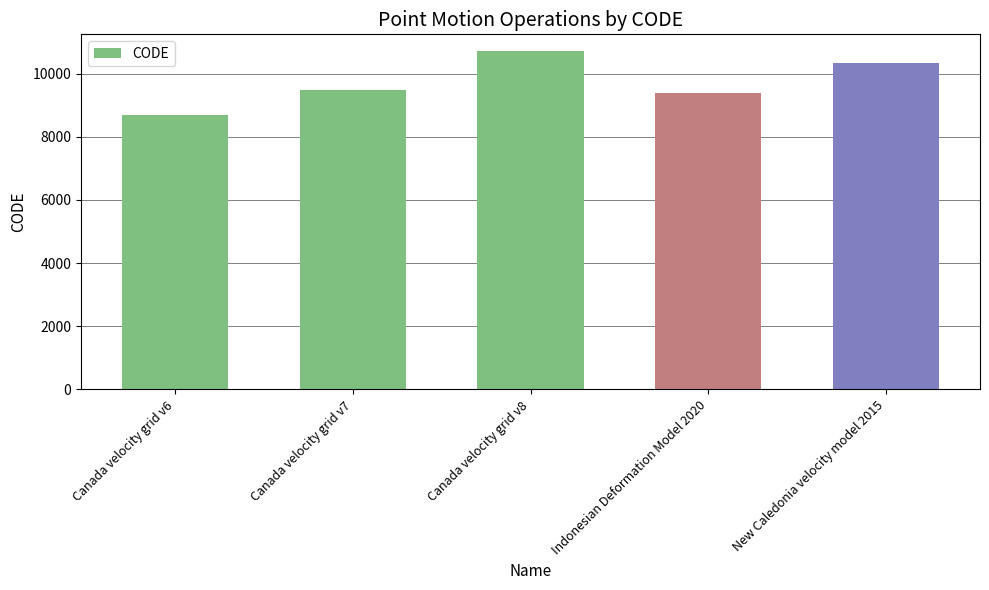

List the labels in order of value, smallest first.

Canada velocity grid v6, Indonesian Deformation Model 2020, Canada velocity grid v7, New Caledonia velocity model 2015, Canada velocity grid v8